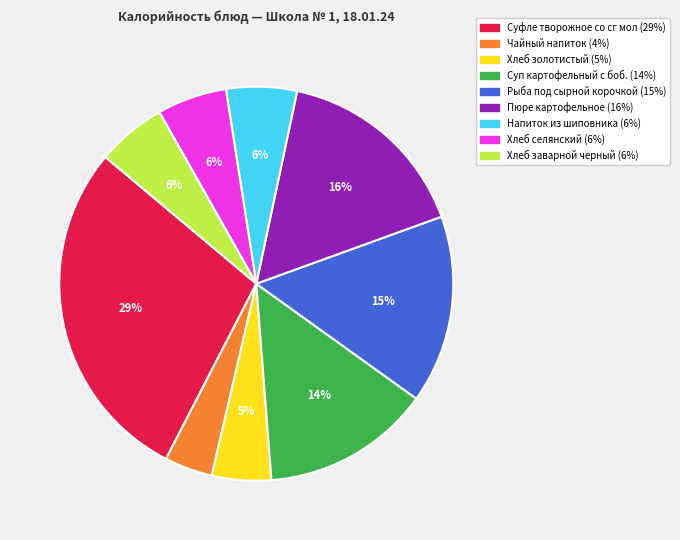

To the nearest percent, what is the average slice percentage?

11%